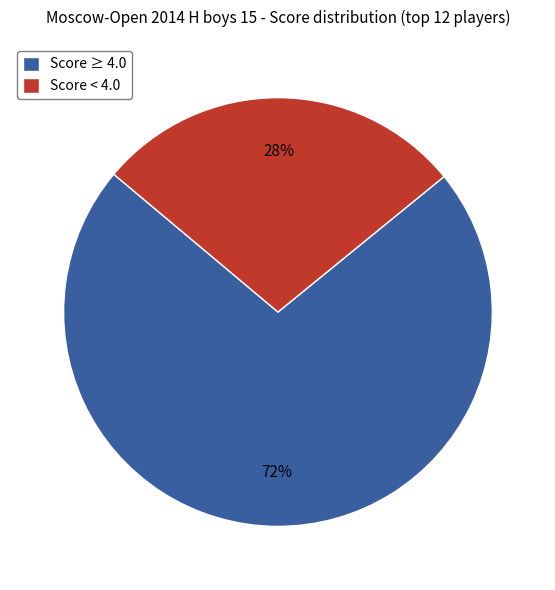

Which category has the smallest portion of the pie?

Score < 4.0